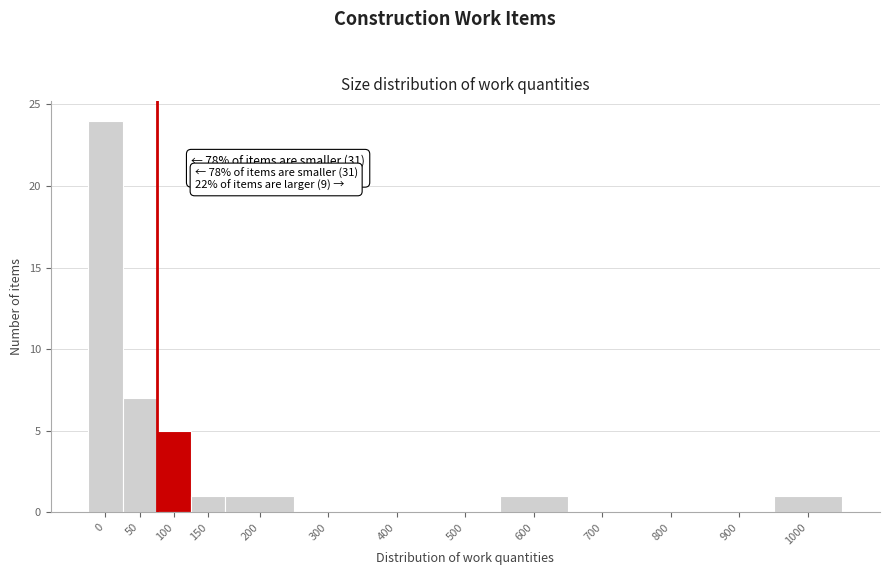

Reading left to right, transcribe all the data shown in this chart.

0=24	50=7	100=5	150=1	200=1	300=0	400=0	500=0	600=1	700=0	800=0	900=0	1000=1